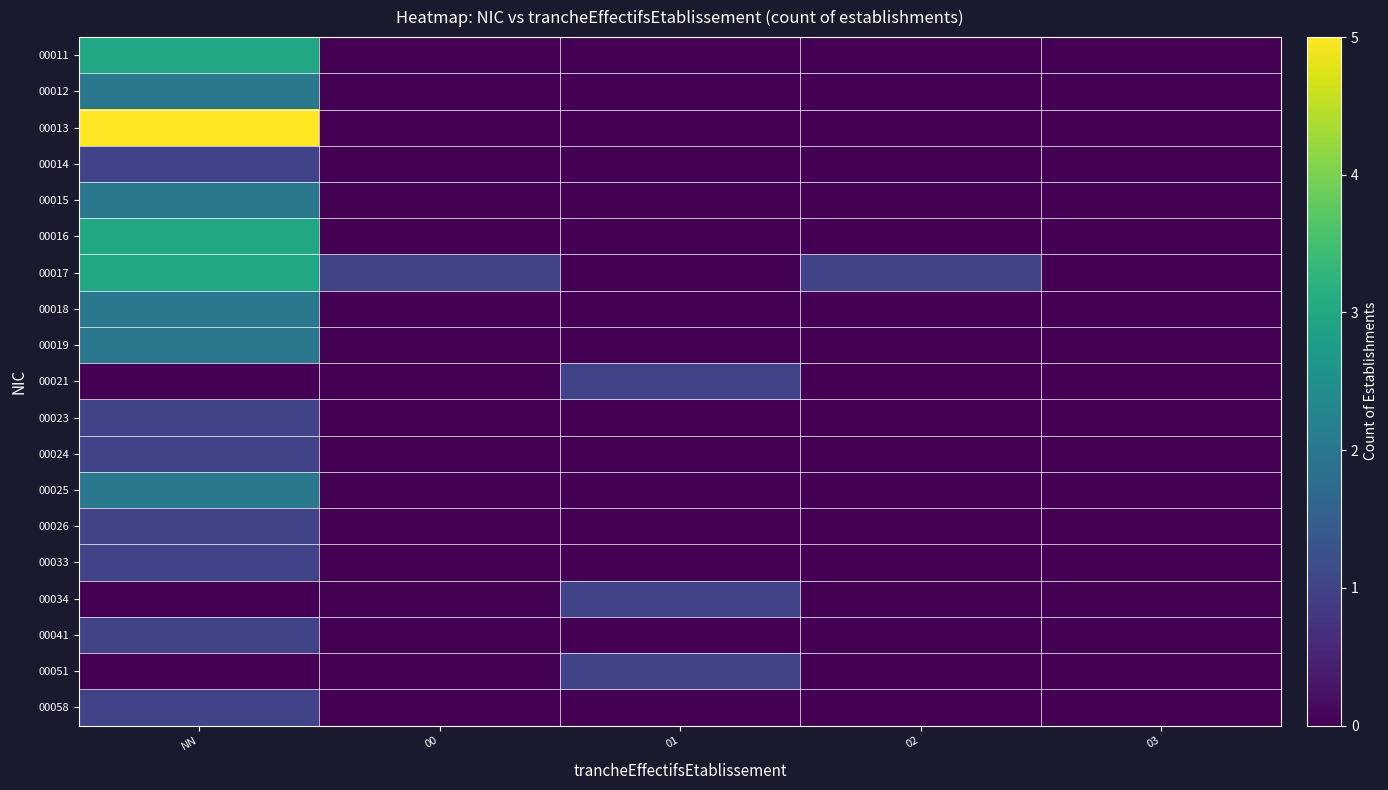

Which series has the largest range (max minus min)?

00013